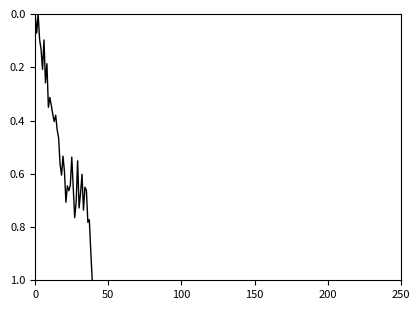

What is the difference between the maximum and minimum values?

1.0